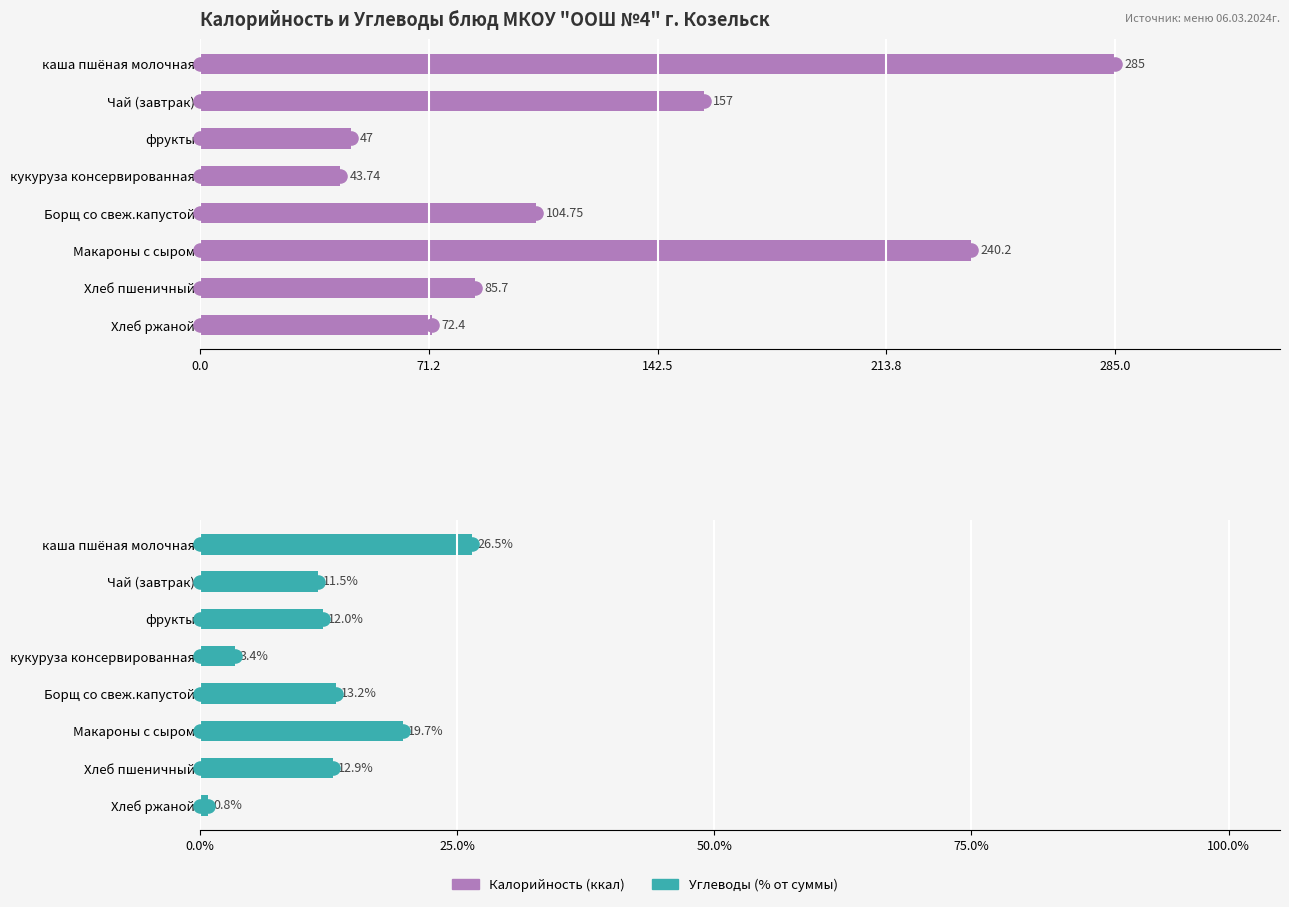

Which series contains the lowest Y value?

Углеводы, %